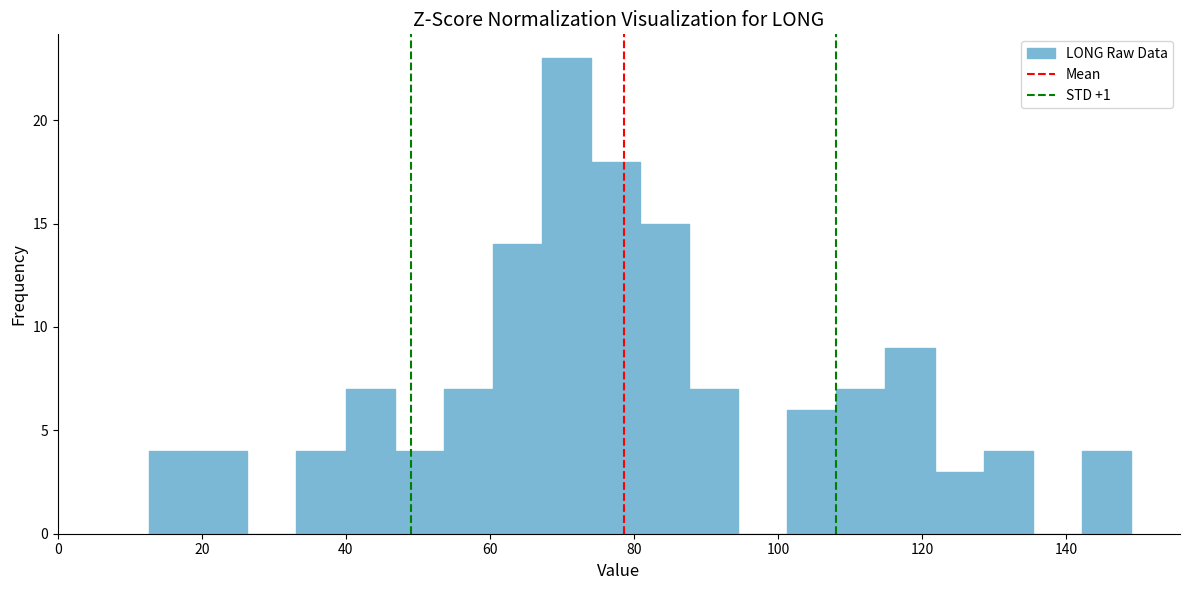

Read against the x-axis, roughly where is the centre of the tallest bar?

70